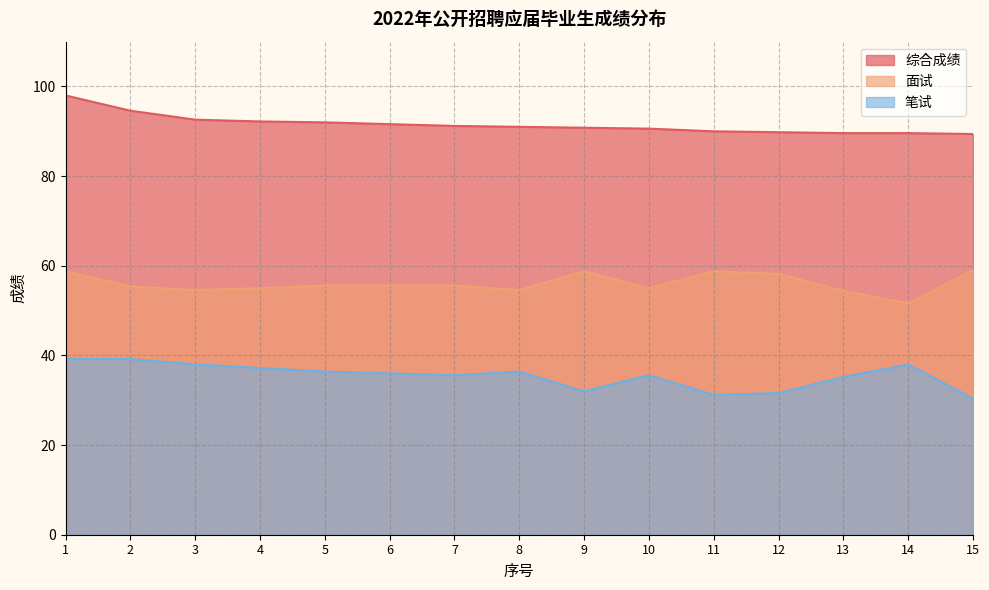

Where does the 综合成绩 series first go above 91?

1